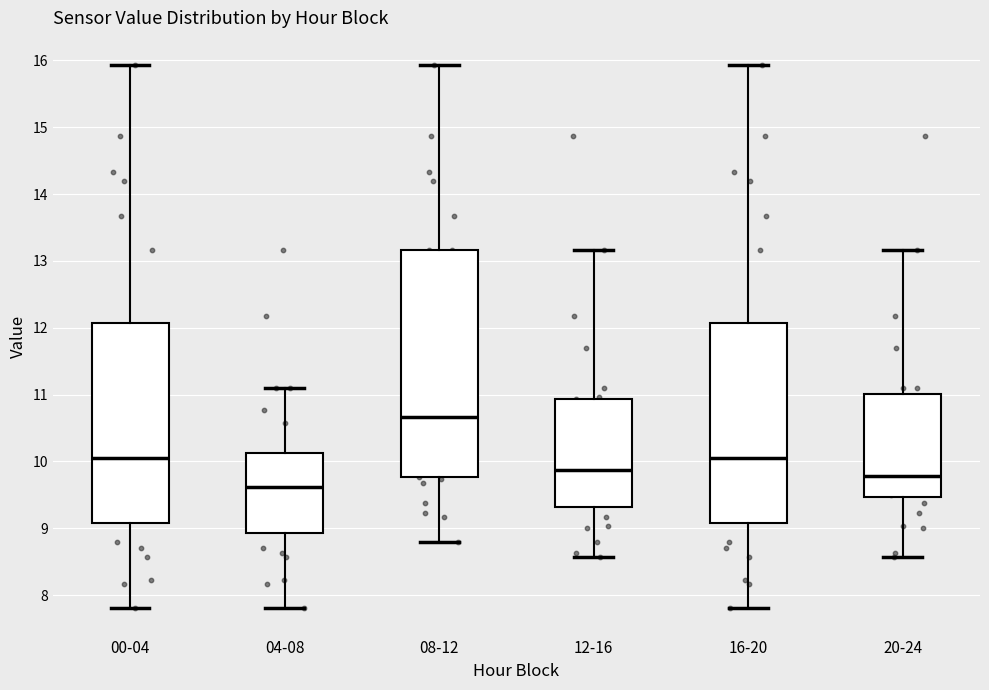

Where does the upper whisker of the box for 20-24 end on the y-axis? The values are not printed on the chart, so give them approximately, as read against the axis.

13.2